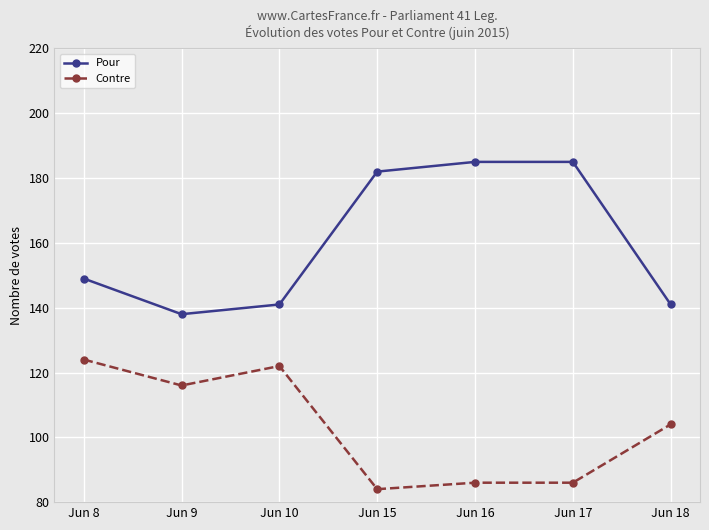

Where is the first local maximum for Contre?

Jun 10